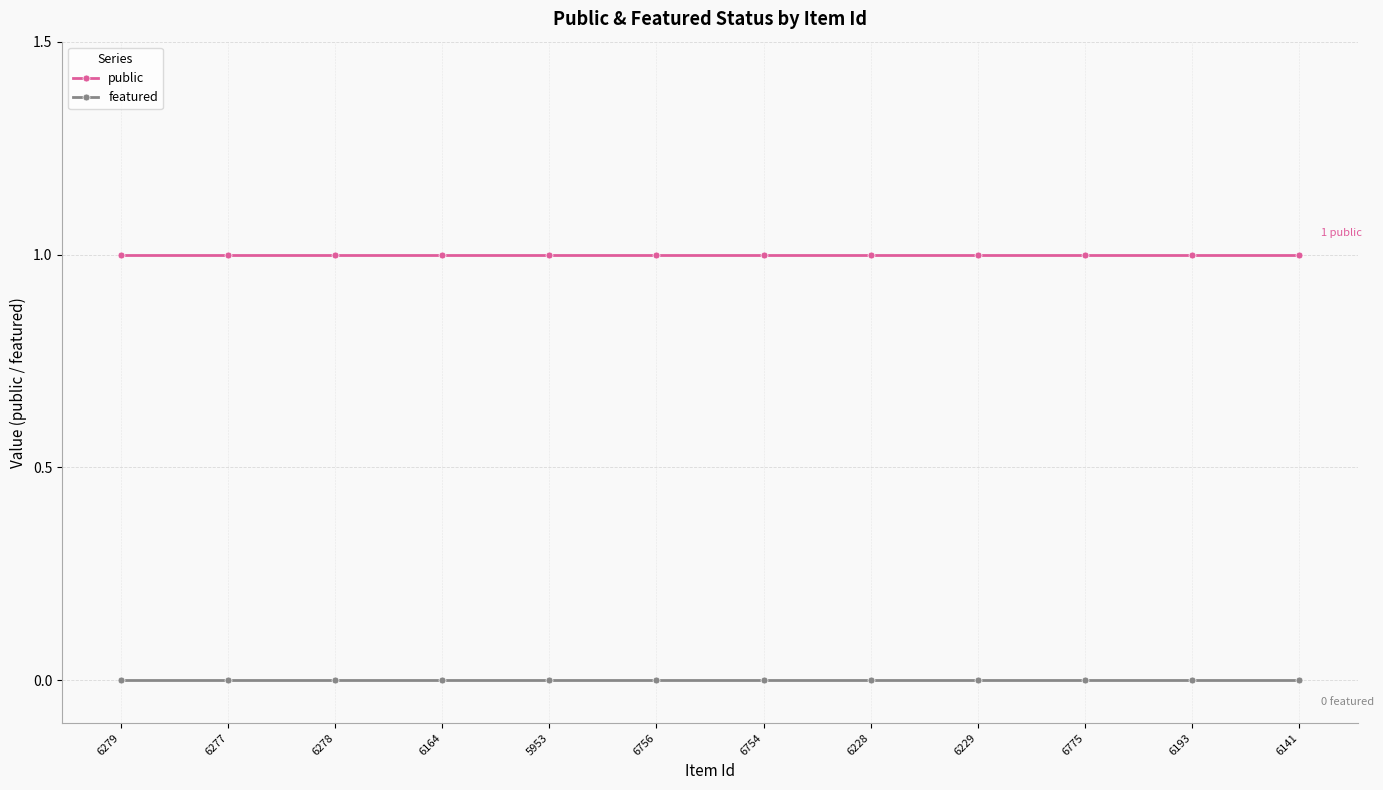

What is the value of the public point at the 1st from the left?

1